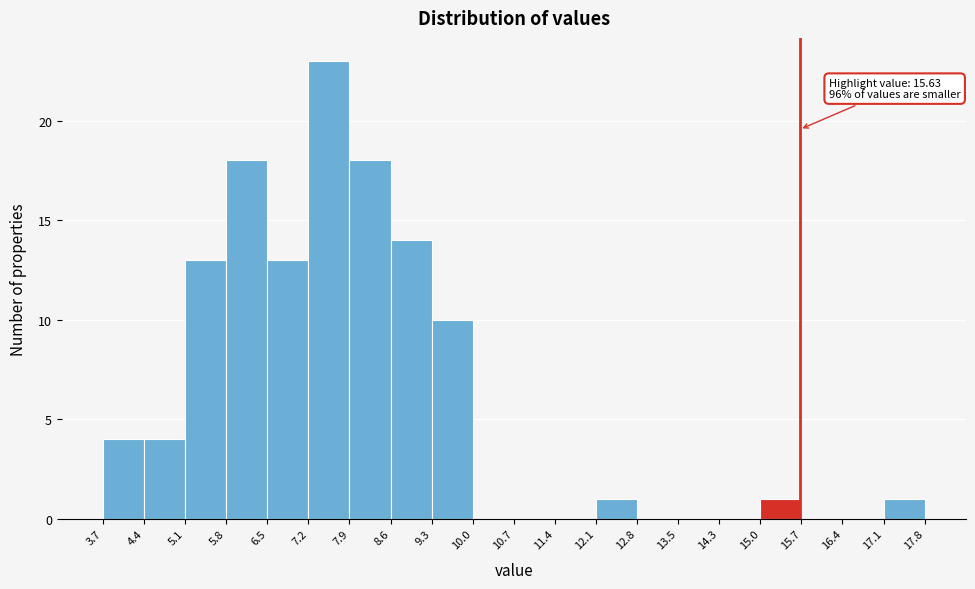

Over which range of the x-axis is the bar tallest?

7.2 to 7.9